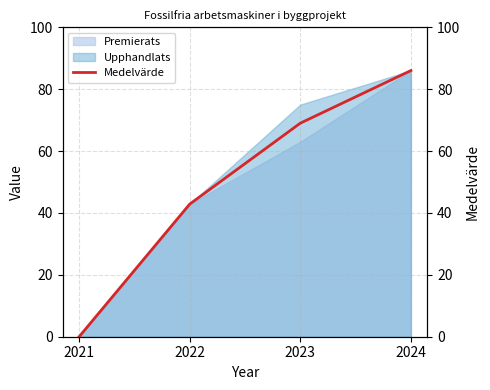

What is the maximum value shown in the chart?

86.0